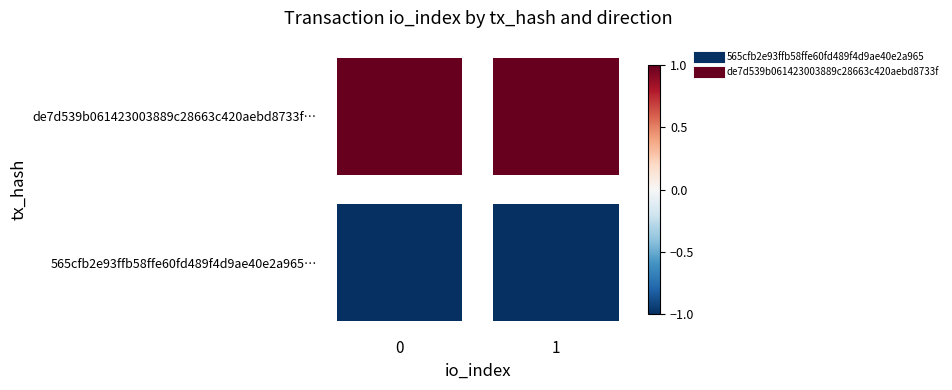

The value of de7d539b061423003889c28663c420aebd8733f at 1 is 1. True or false?

True